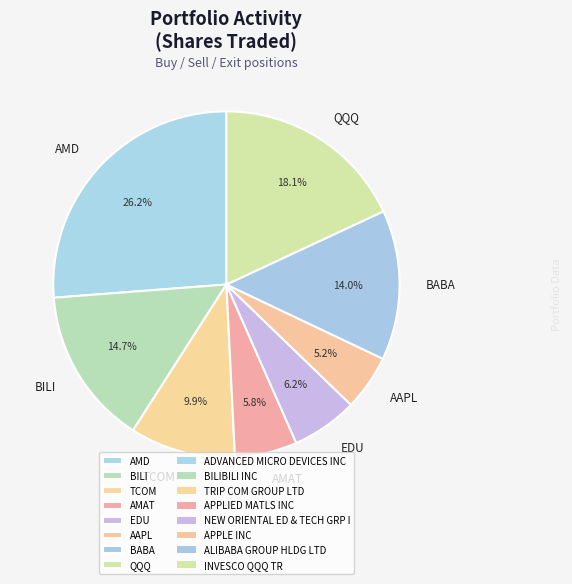

Which category has the biggest portion of the pie?

AMD